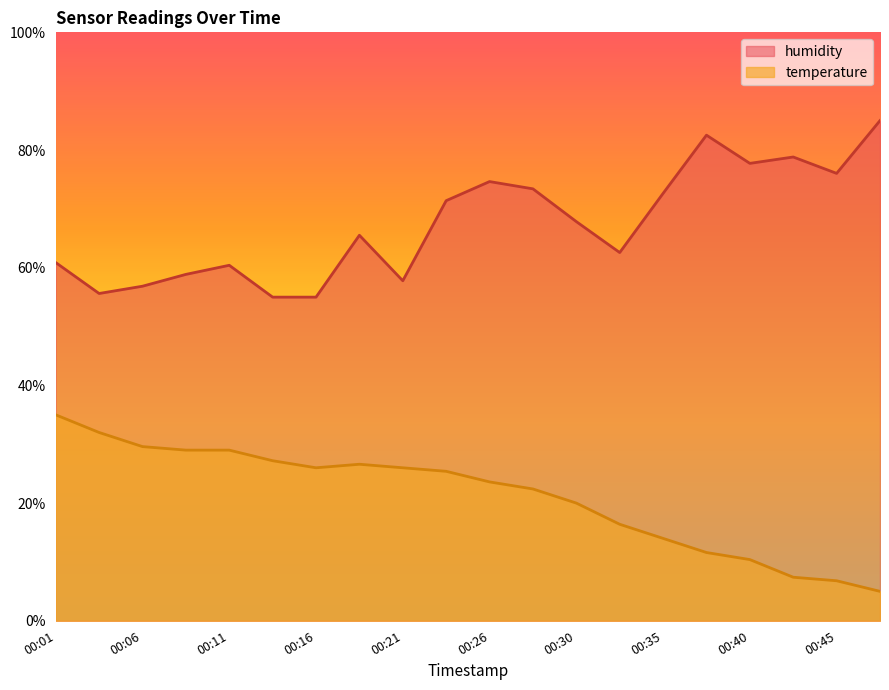

True or false: humidity has a value of 76.0 at 00:45.

True